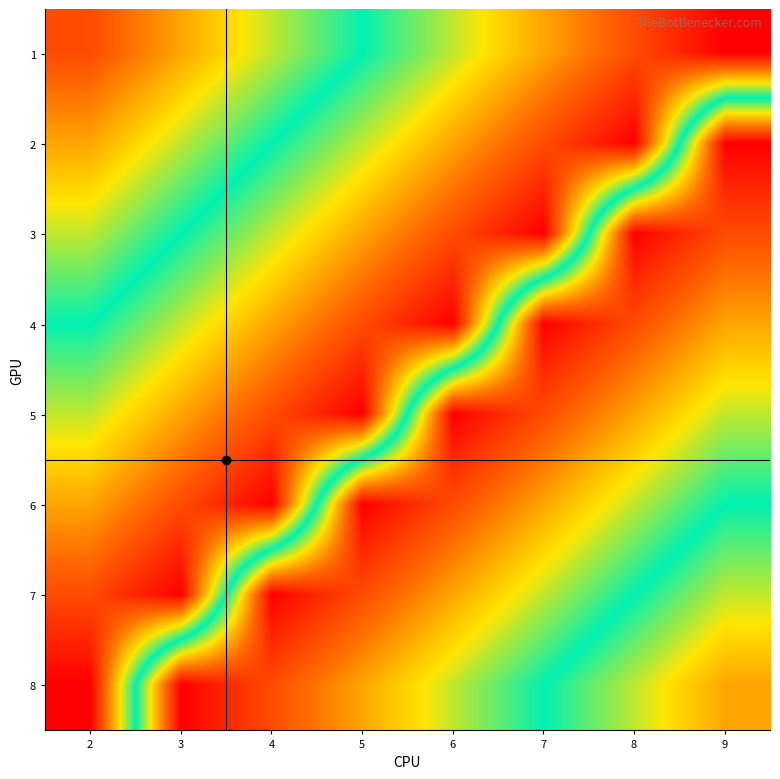

Reading left to right, extract all data points from this chart.

1: 2=2	3=3	4=4	5=5	6=6	7=7	8=8	9=9
2: 2=3	3=4	4=5	5=6	6=7	7=8	8=9	9=1
3: 2=4	3=5	4=6	5=7	6=8	7=9	8=1	9=2
4: 2=5	3=6	4=7	5=8	6=9	7=1	8=2	9=3
5: 2=6	3=7	4=8	5=9	6=1	7=2	8=3	9=4
6: 2=7	3=8	4=9	5=1	6=2	7=3	8=4	9=5
7: 2=8	3=9	4=1	5=2	6=3	7=4	8=5	9=6
8: 2=9	3=1	4=2	5=3	6=4	7=5	8=6	9=7